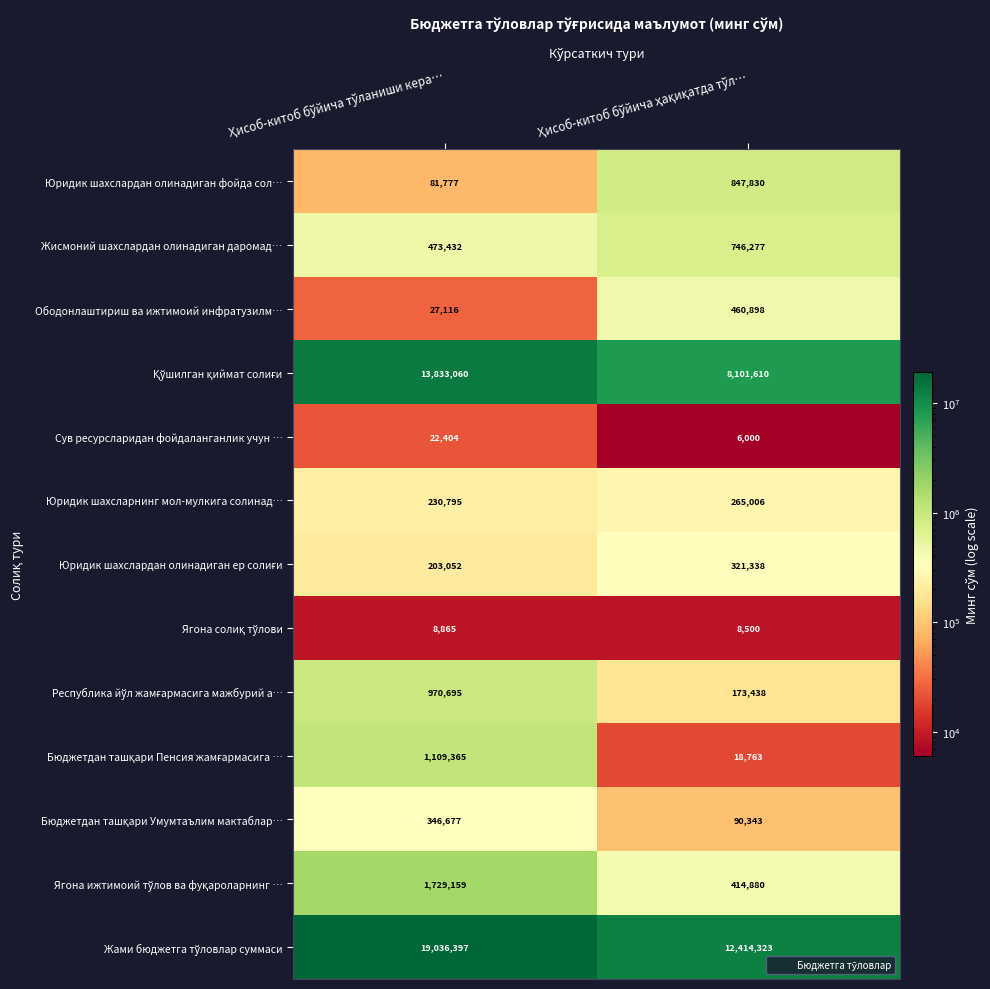

What is the minimum value shown in the chart?

6000